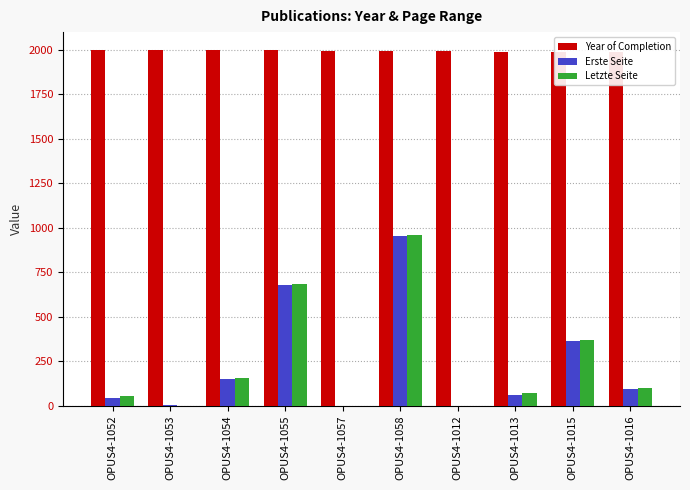

At which label does Letzte Seite first exceed 100?

OPUS4-1054